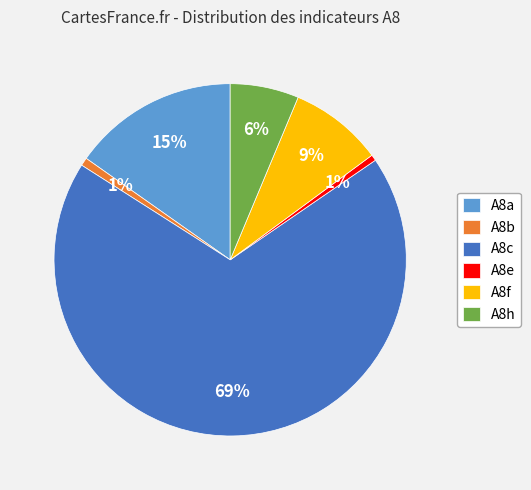

Between A8c and A8b, which is larger?

A8c